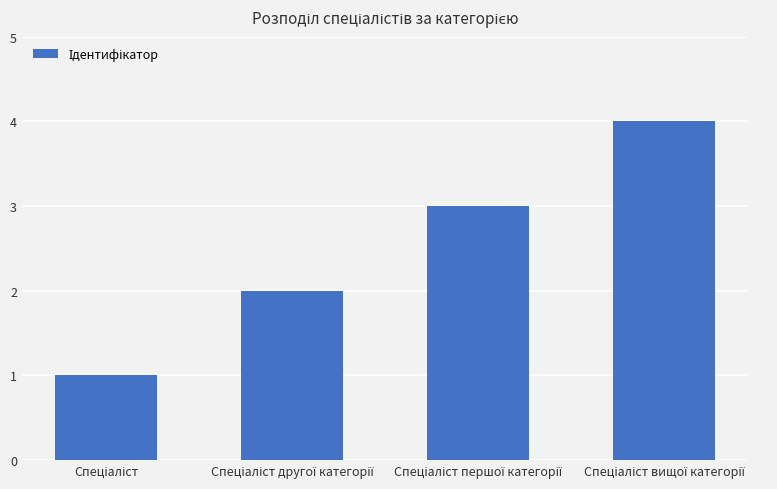

How many values are between 2 and 4?

3